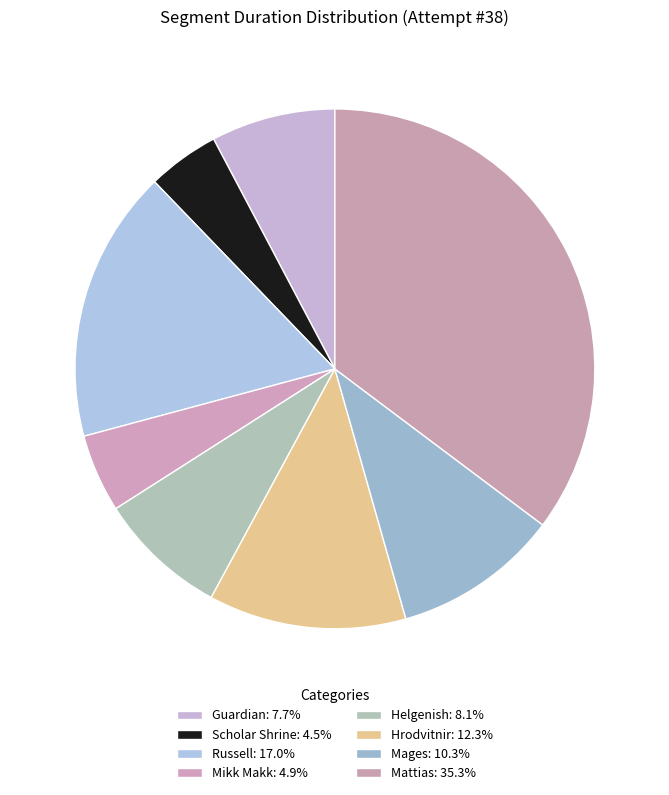

What percentage is NOT represented by Guardian?

92.3%